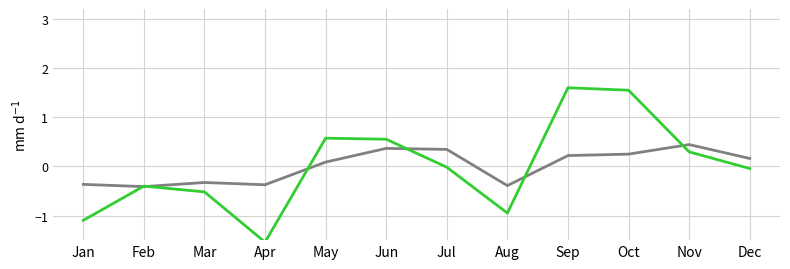

What is the spread (max minus min) of values at Oct?

1.3